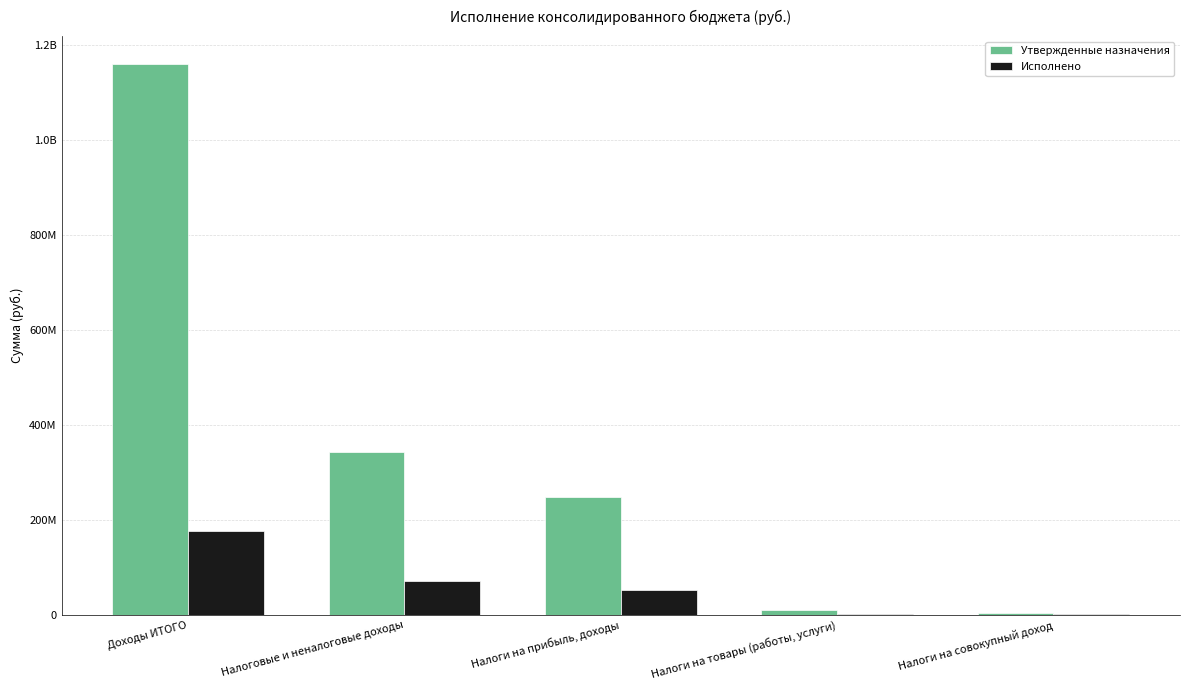

Are the bars horizontal?

No